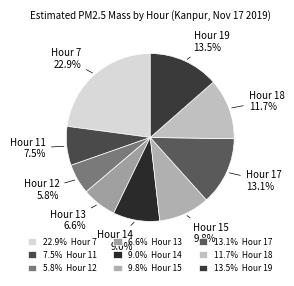

The Hour 12 slice represents 19% of the pie. True or false?

False